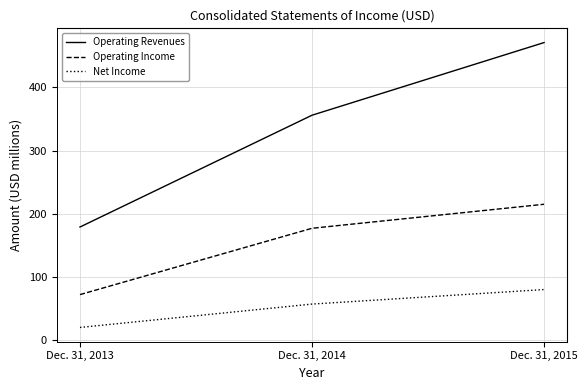

What is the maximum value shown in the chart?

471